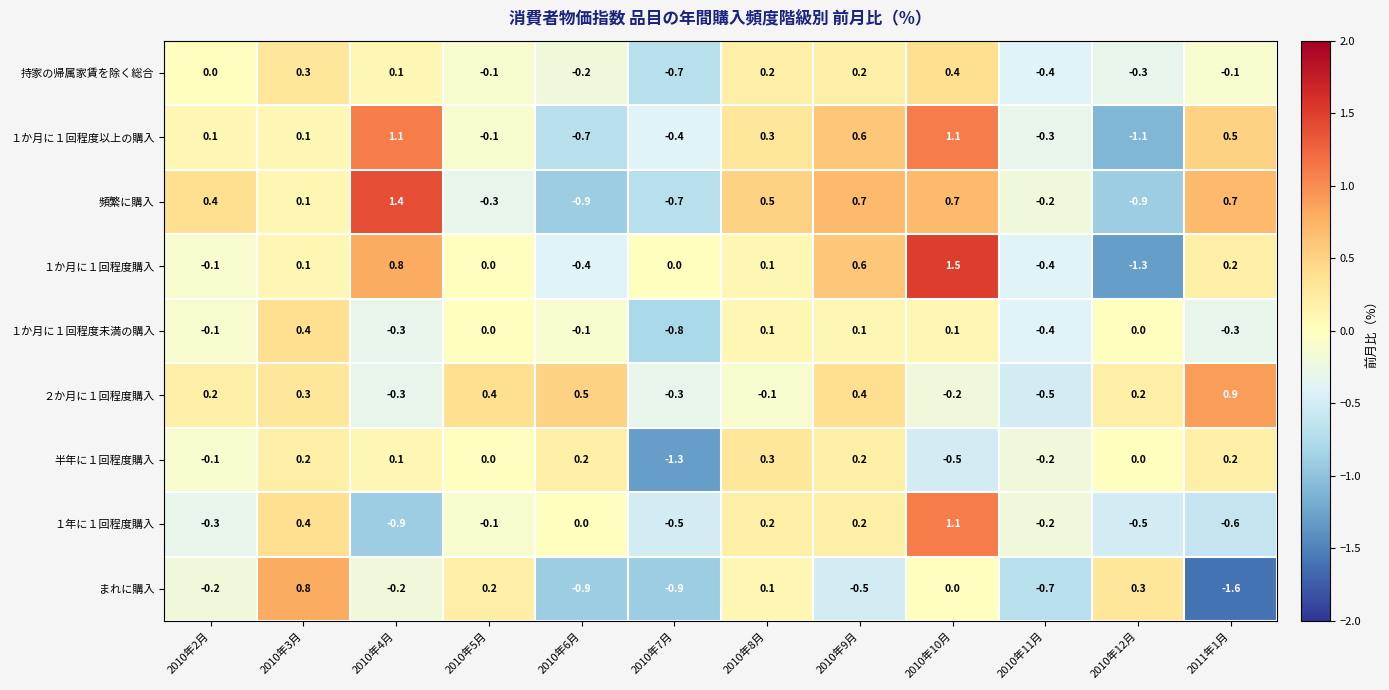

Read the １か月に１回程度以上の購入 value at 2010年12月.

-1.1